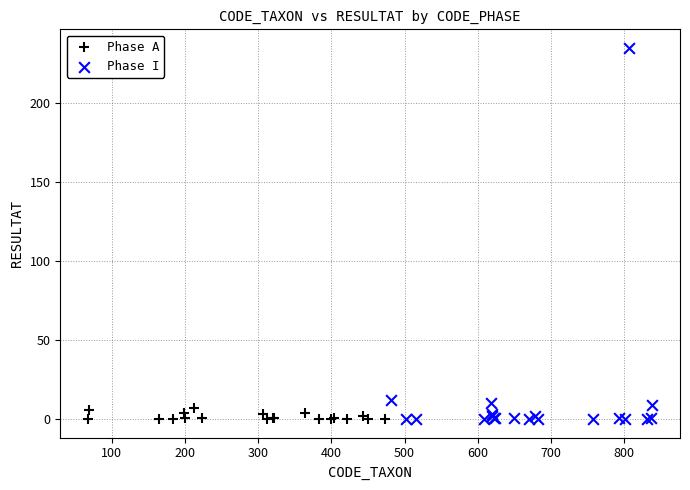

Which series reaches the maximum Y coordinate?

Phase I